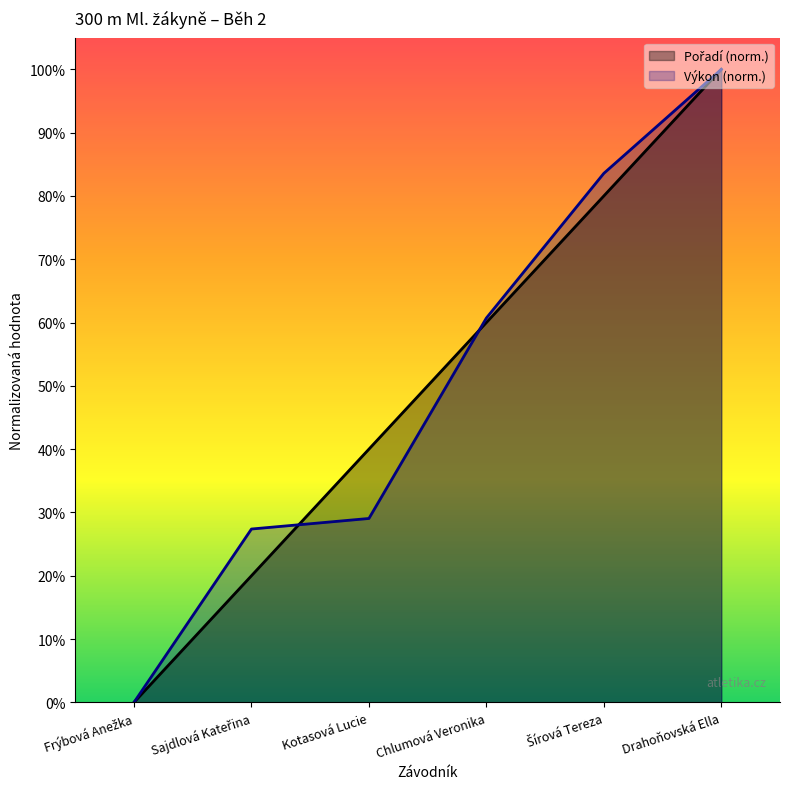

What is the greatest value displayed?

1.0